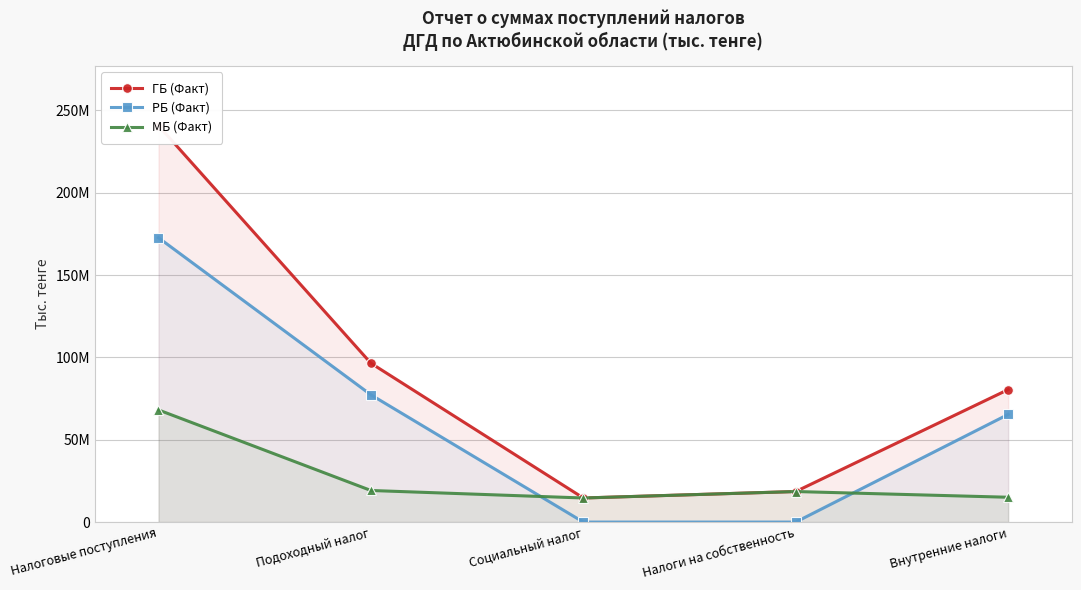

What is the average value of the РБ (Факт) series?

63081671